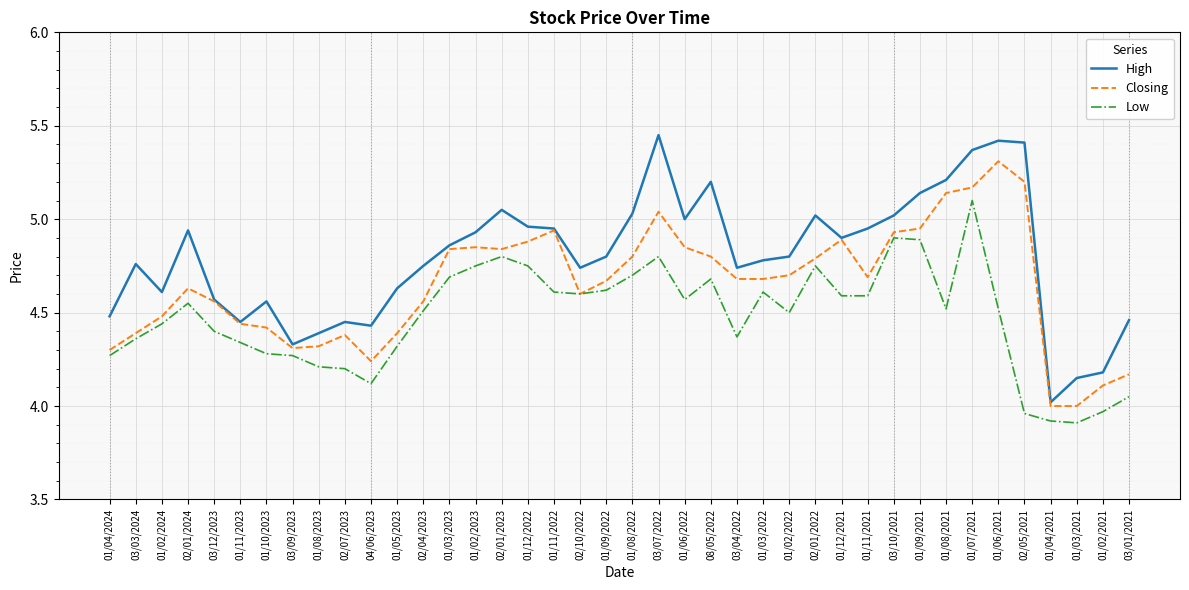

What are all the series names shown in the legend?

High, Closing, Low